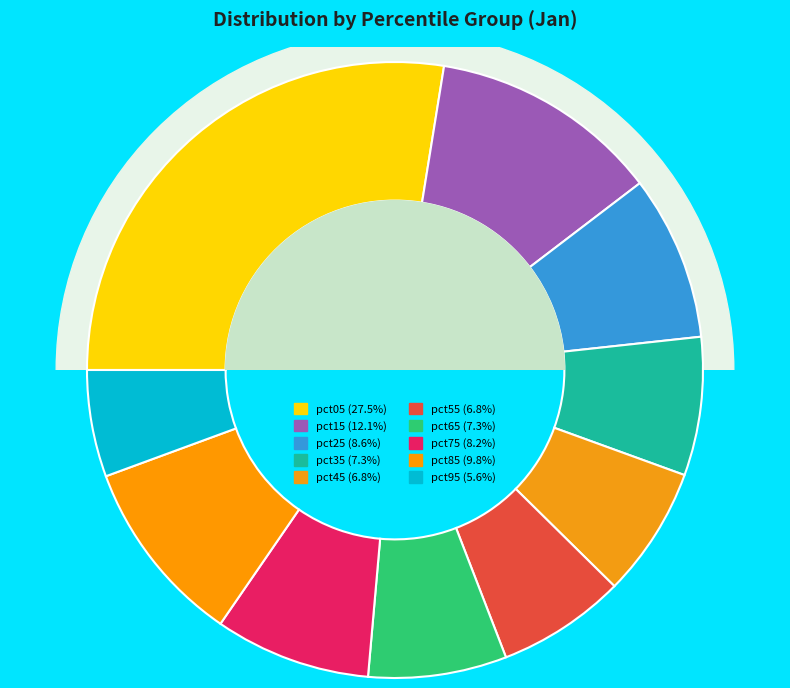

Which category has the biggest portion of the pie?

pct05